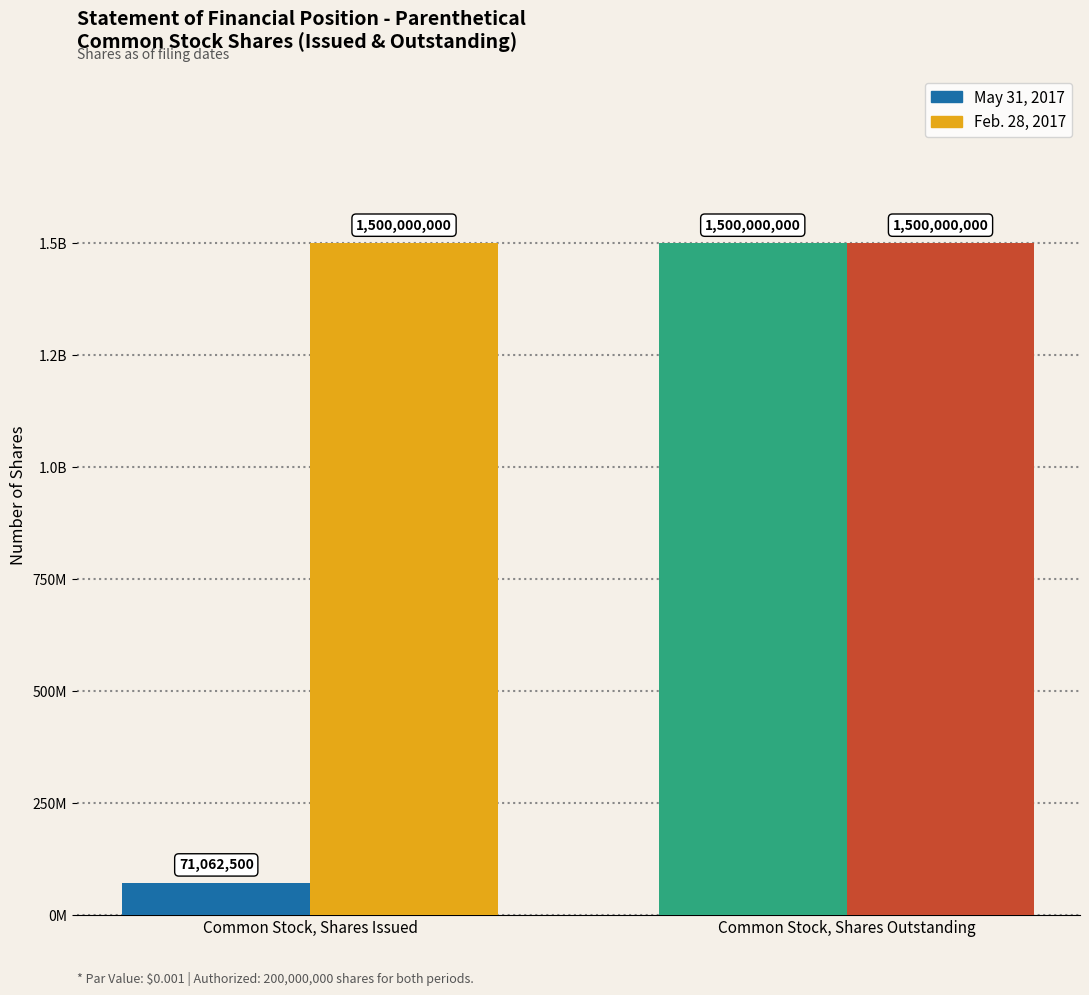

What is the difference between the maximum and minimum values in the May 31, 2017 series?

1428937500